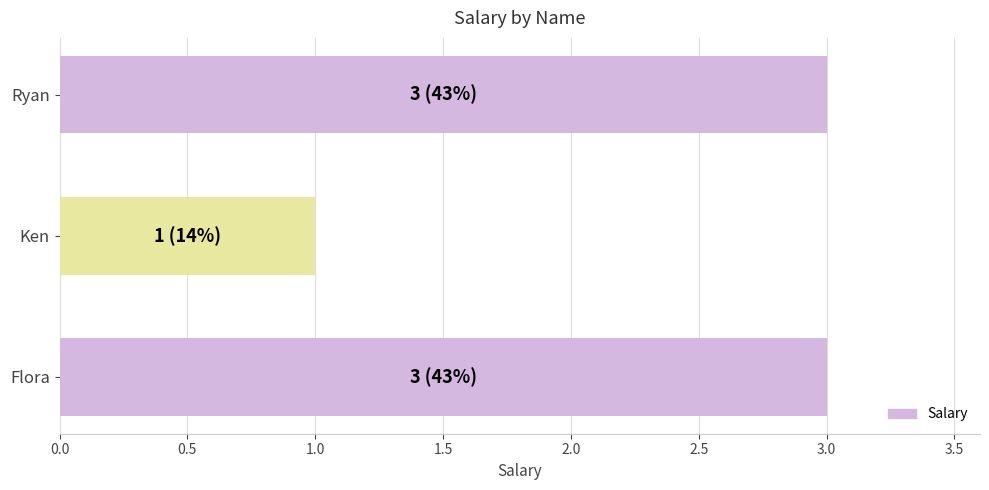

The value at Ryan is 3. True or false?

True